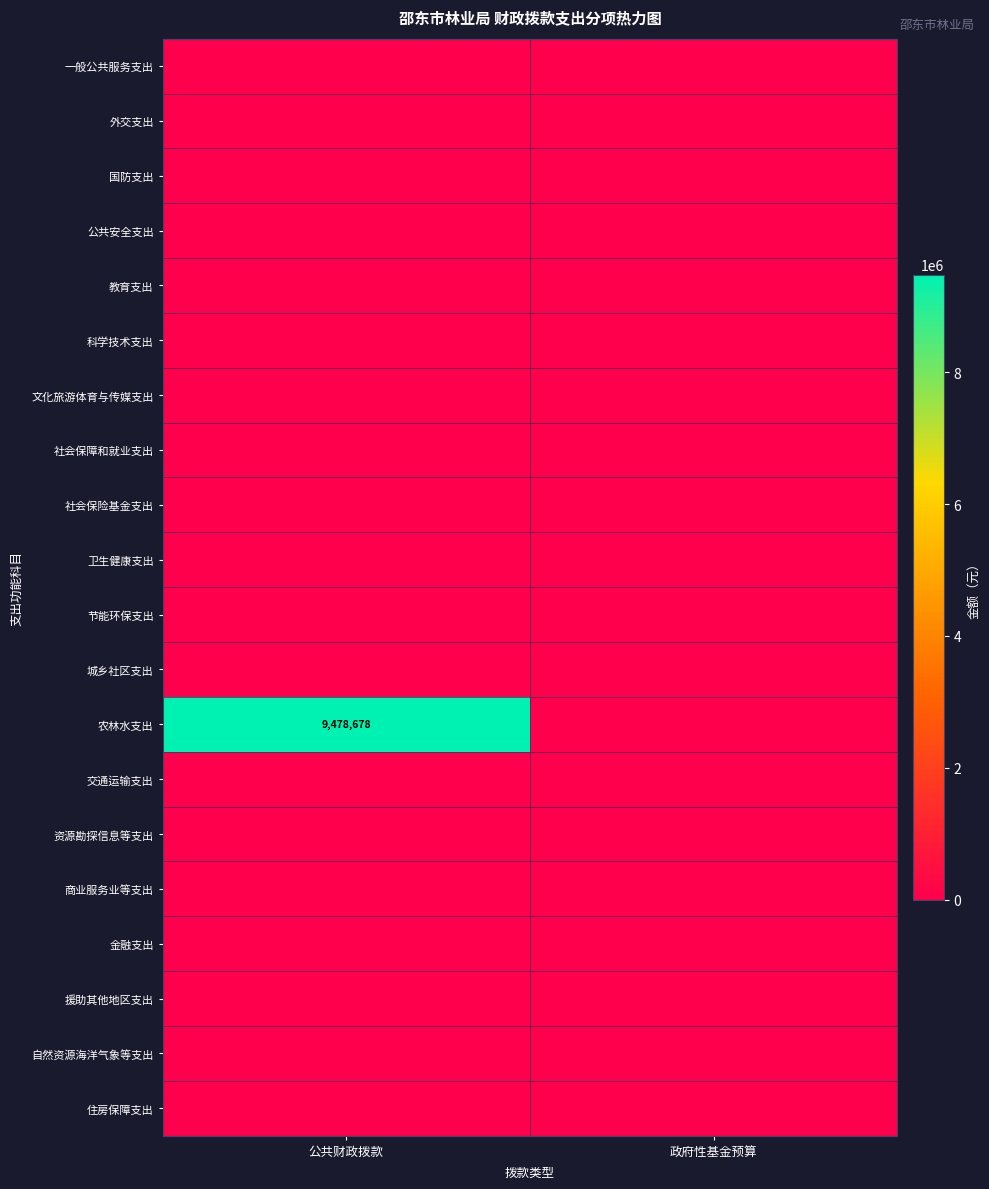

At which category does the chart reach its peak across all series?

公共财政拨款